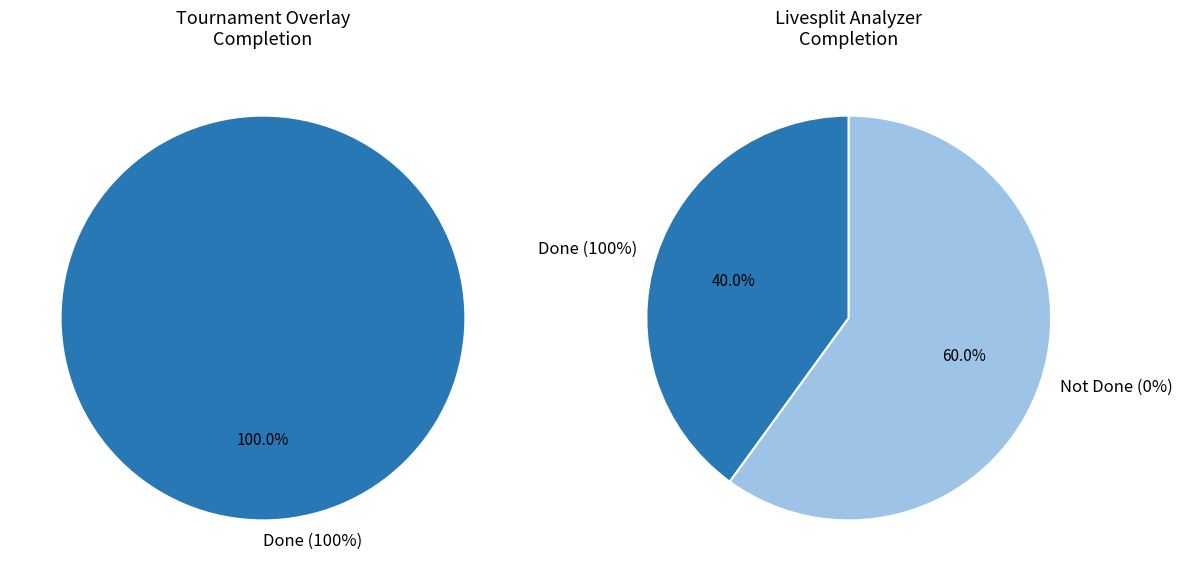

Is the sum of 146 and 177 greater than half?

No